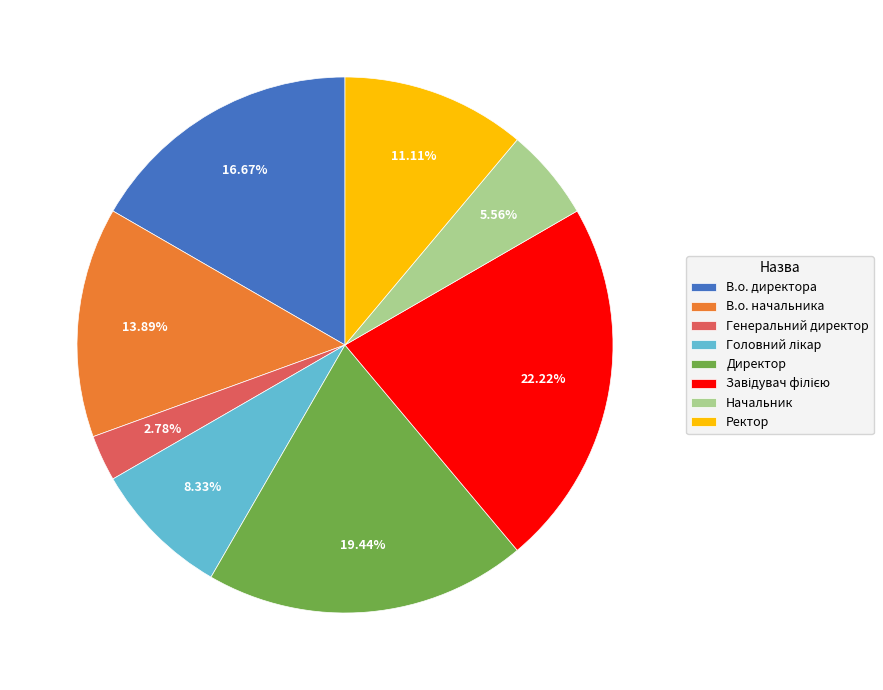

How many segments does this pie chart have?

8